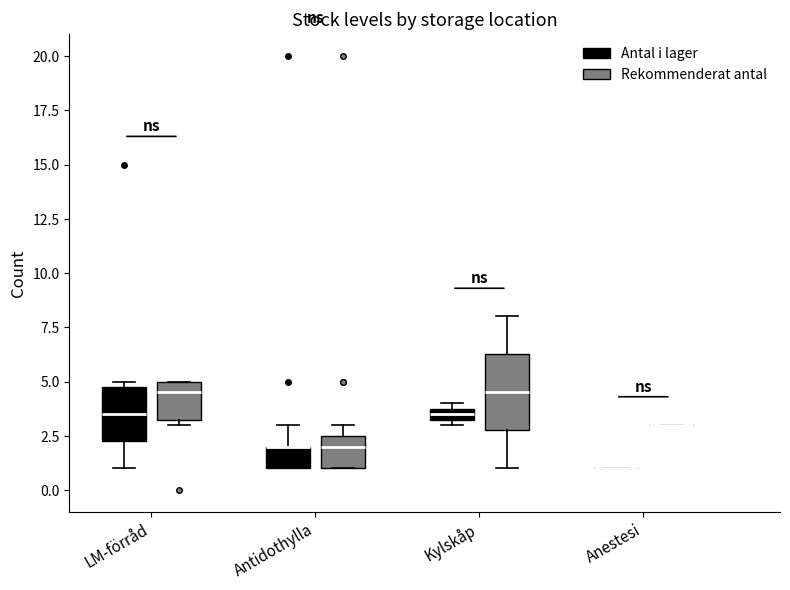

Which box is the tallest, from its lower edge to its upper edge?

Kylskåp (Rekommenderat antal)